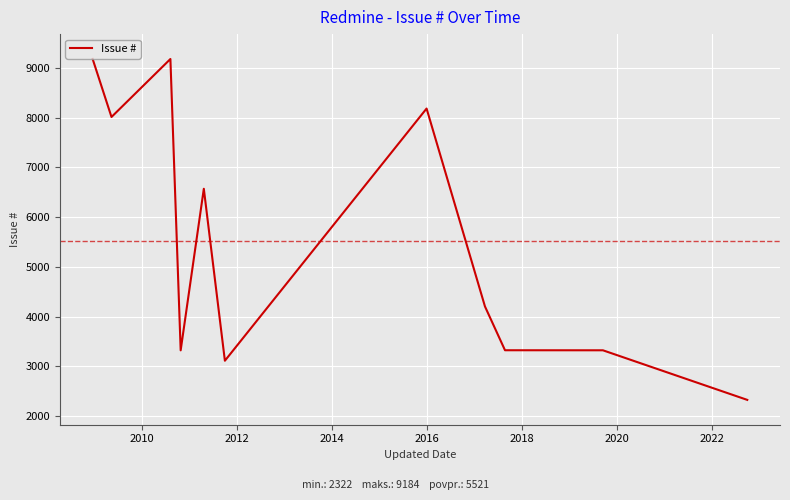

What is the greatest value displayed?

9184